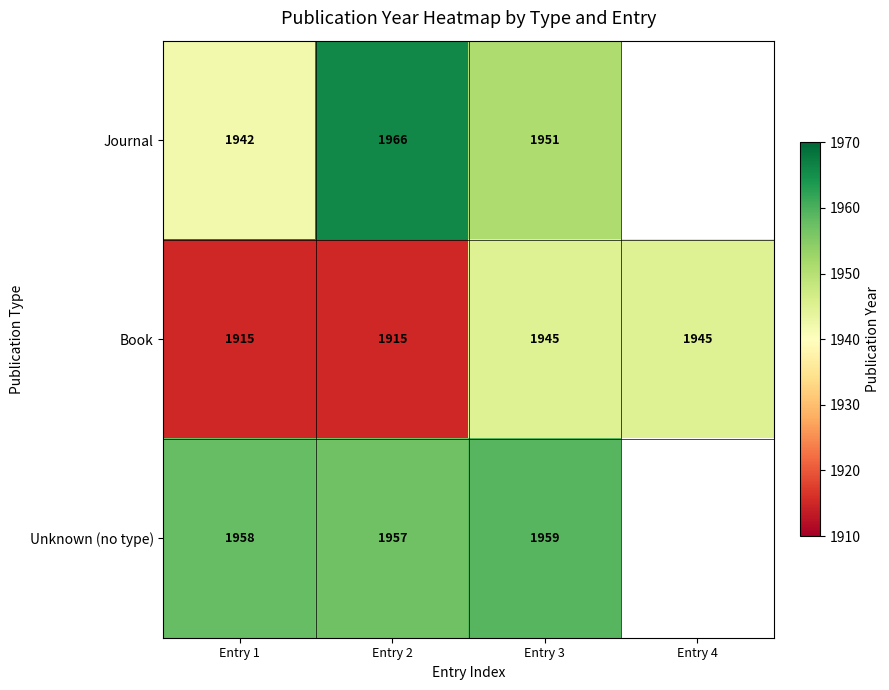

Rank the series at Entry 3 from lowest to highest value.

Book, Journal, Unknown (no type)